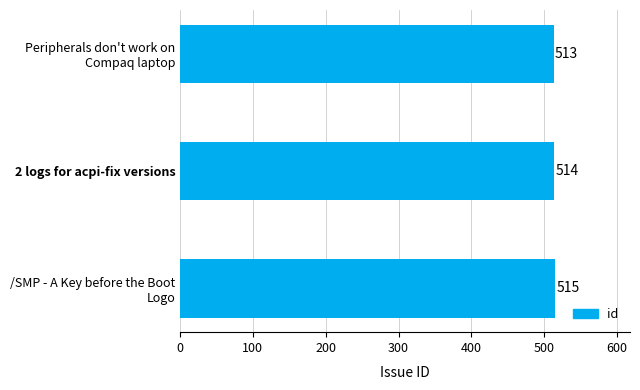

Rank the categories by value from lowest to highest.

Peripherals don't work on
Compaq laptop, 2 logs for acpi-fix versions, /SMP - A Key before the Boot
Logo